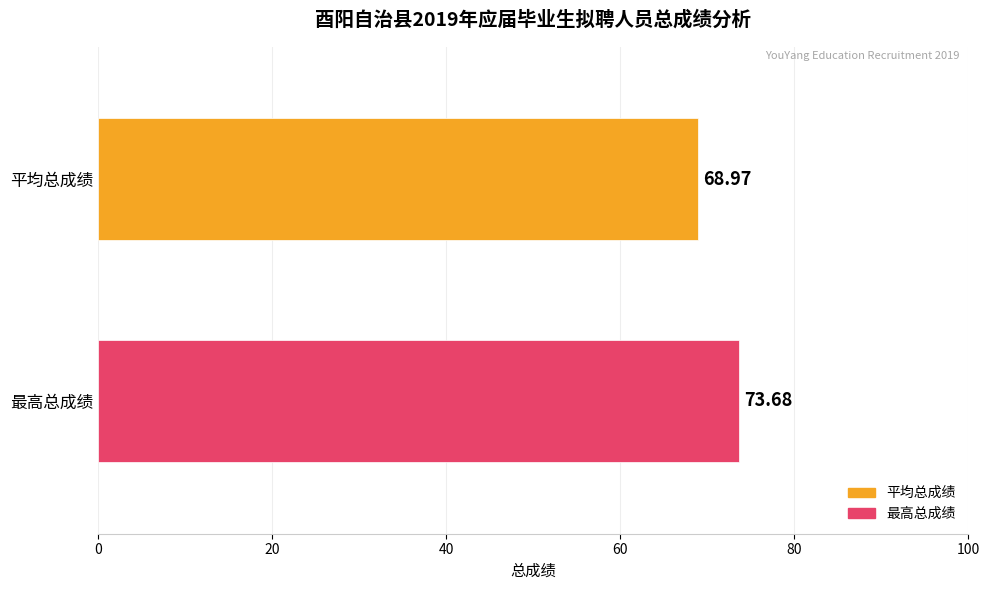

Which series has the widest spread of values?

平均总成绩